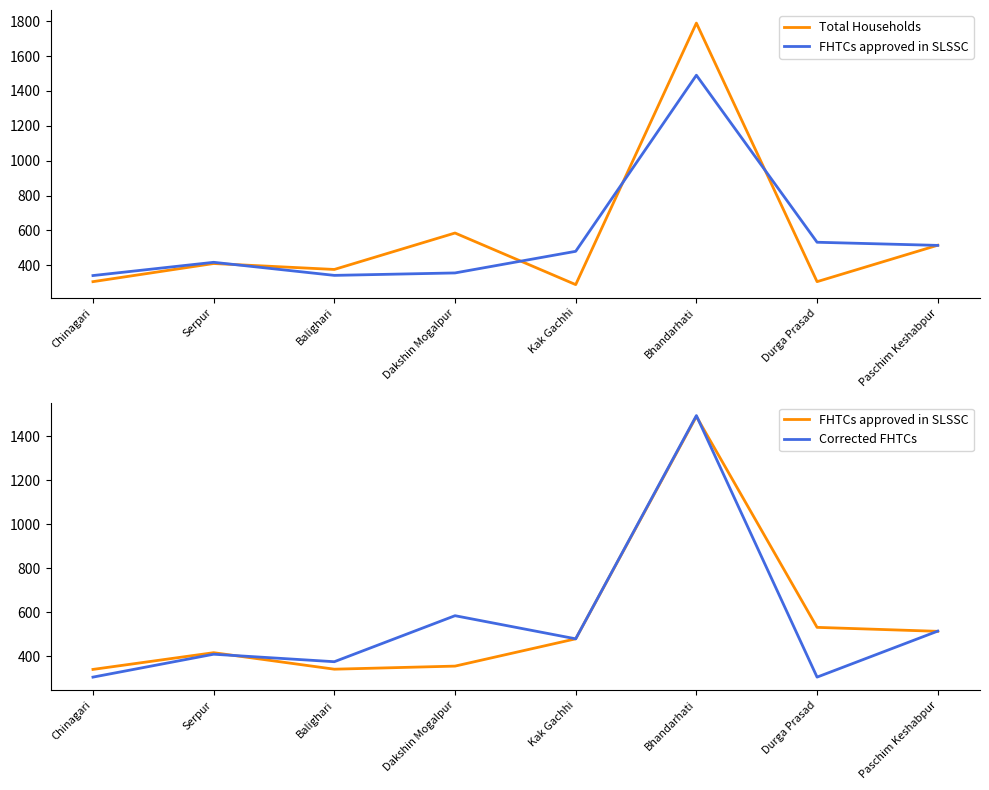

Which series has the largest total across all categories?

Total Households